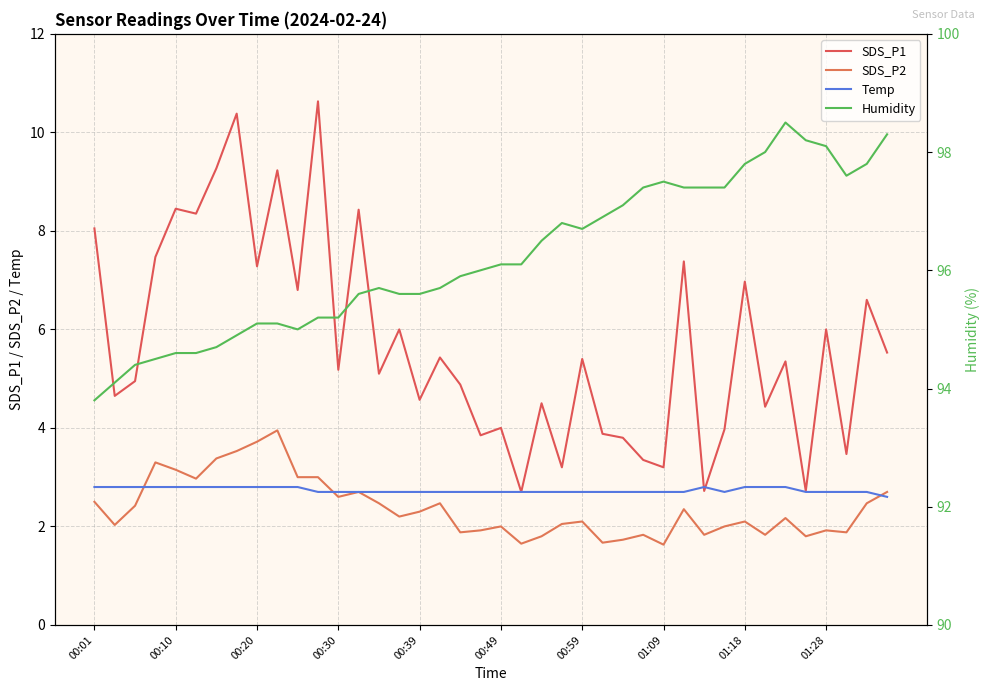

In Temp, how many points are higher than both neighbors (excluding endpoints)?

1